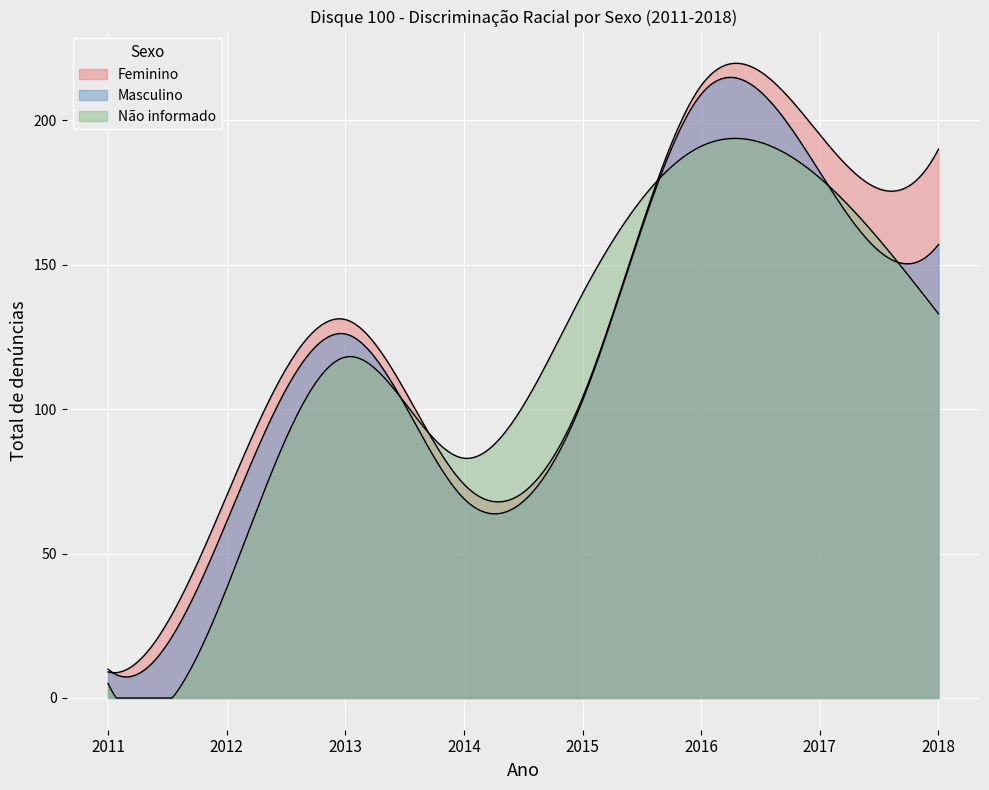

At which category is the sum across all series the highest?

2016